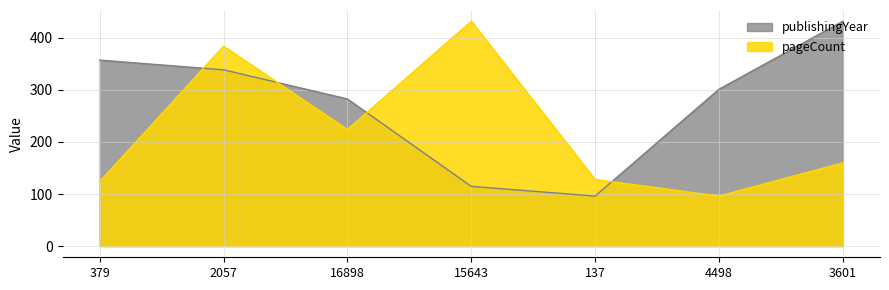

How many intersections are there between pageCount and publishingYear?

4